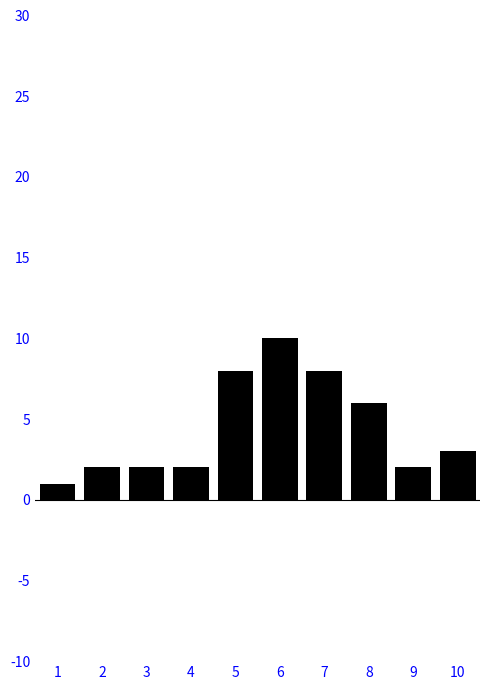

Reading left to right, extract all data points from this chart.

1	2	2	2	8	10	8	6	2	3